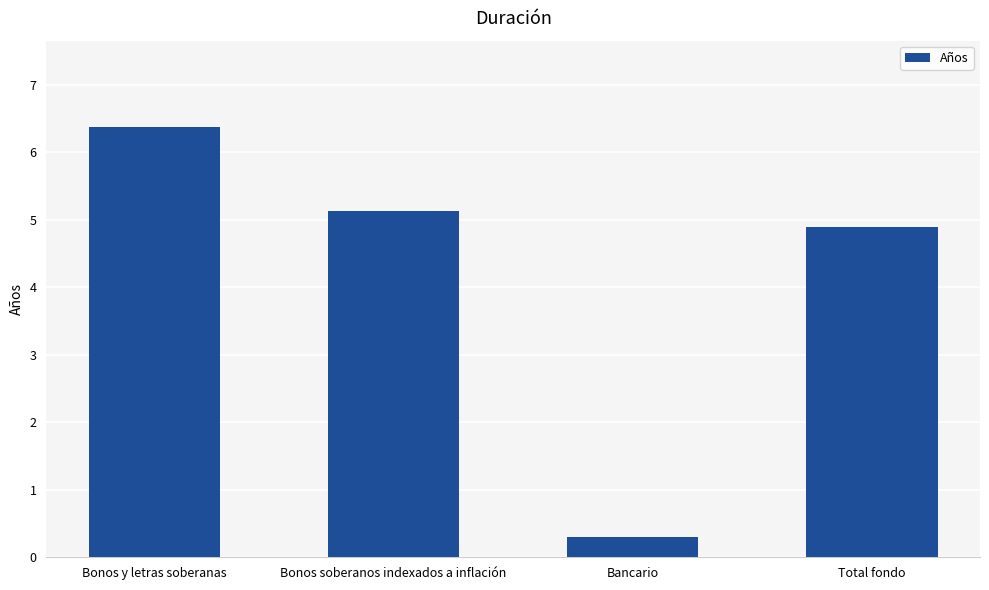

What is the change in value from Bancario to Total fondo?

+4.6